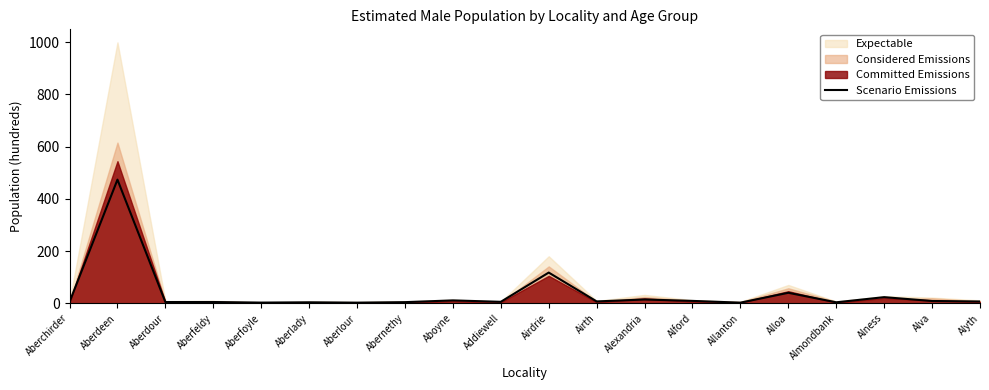

How many data points does each series have?

20